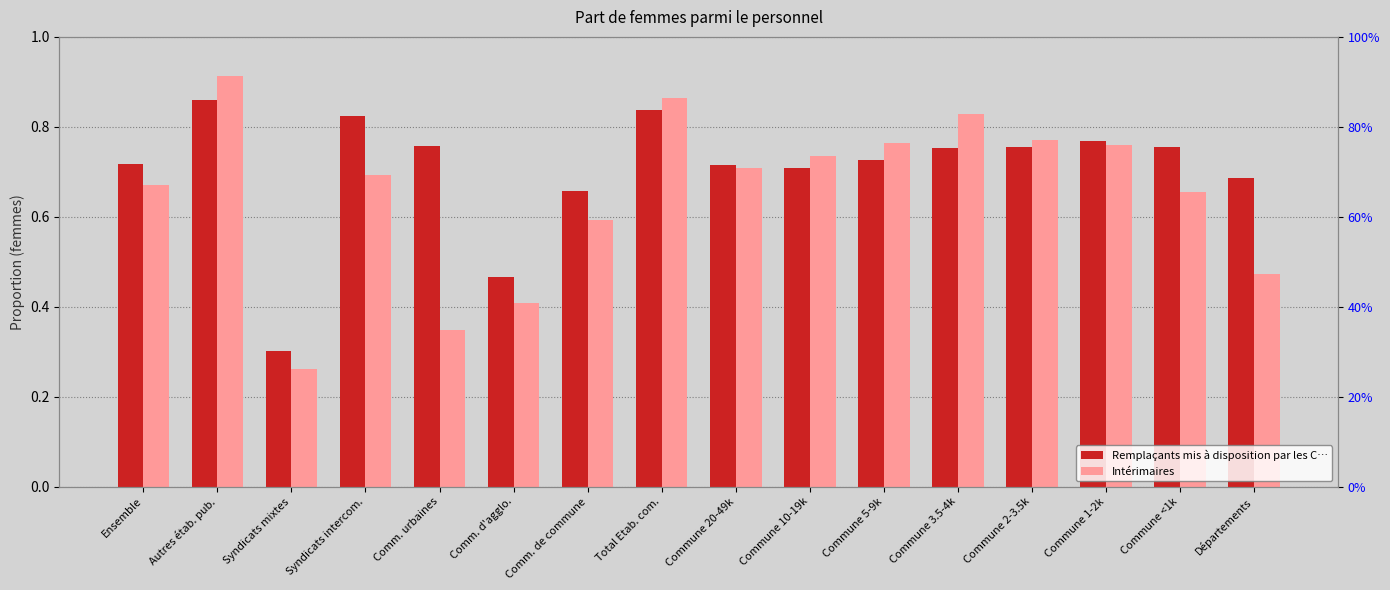

What is the maximum value shown in the chart?

0.9